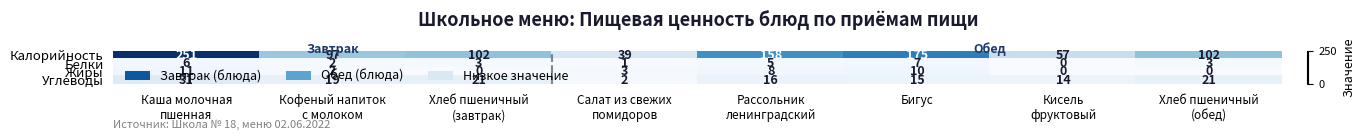

Which series has the largest total across all categories?

Калорийность